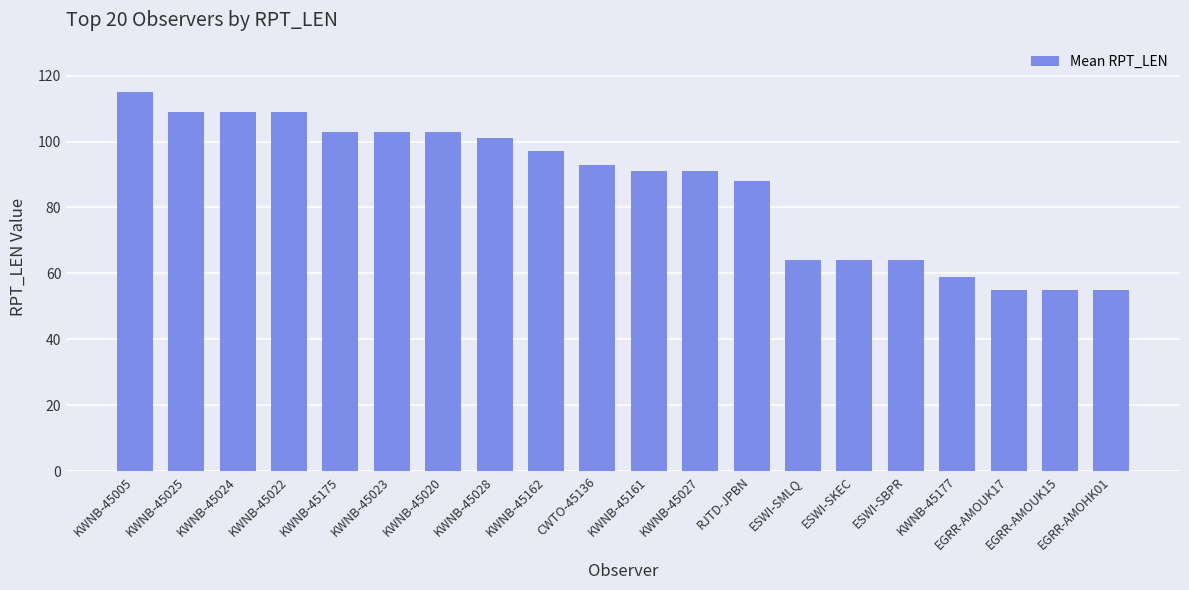

True or false: the data shows 88 at RJTD-JPBN.

True